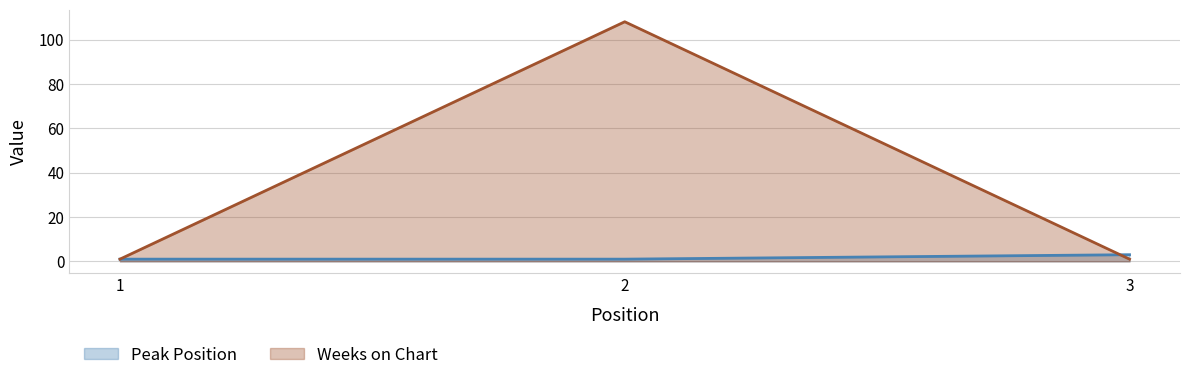

Which series has the largest range (max minus min)?

Weeks on Chart